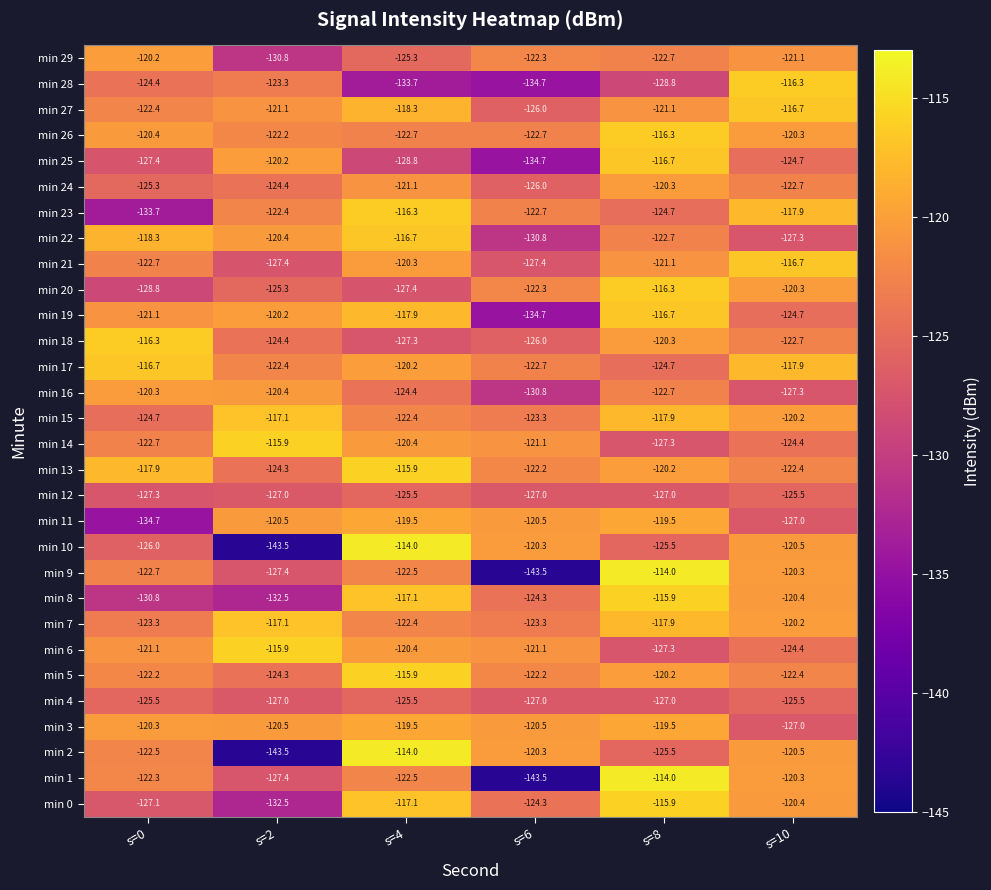

What is the difference between the highest and lowest values at s=6?

23.2